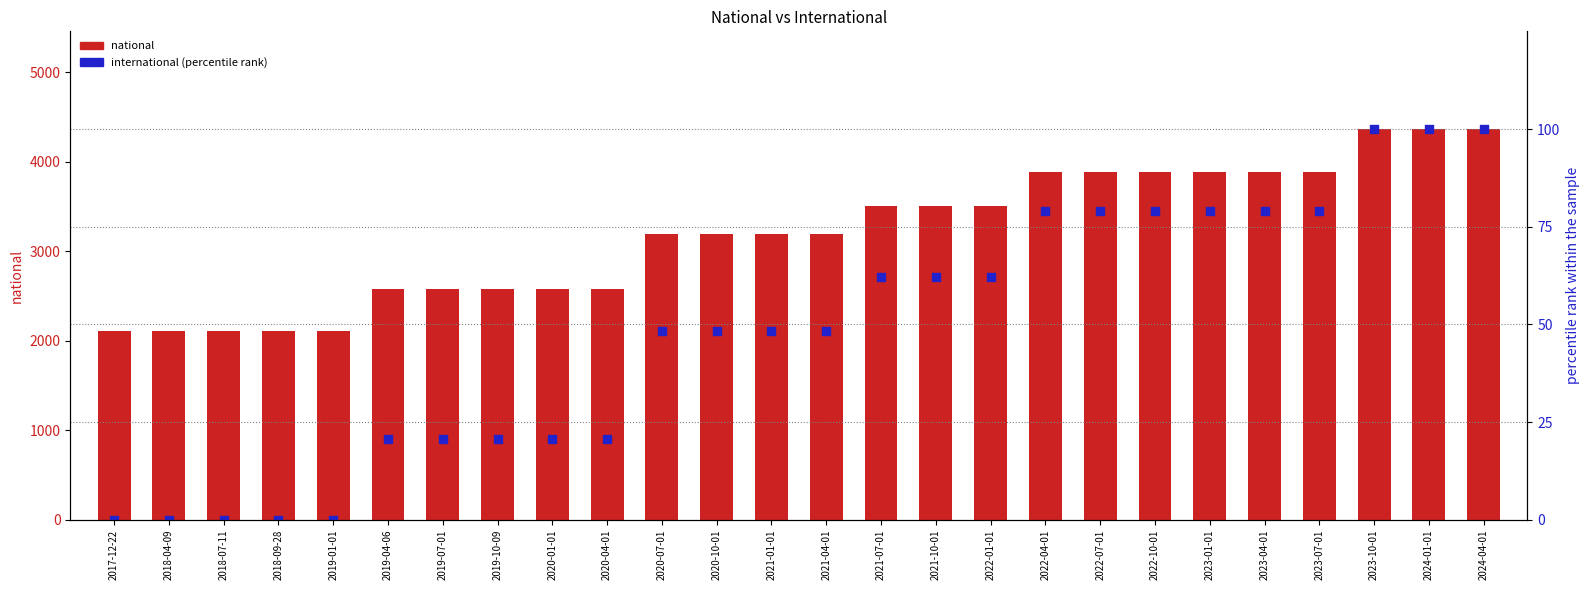

Is the value of national at 2021-01-01 greater than the value of international (percentile rank) at 2020-07-01?

Yes